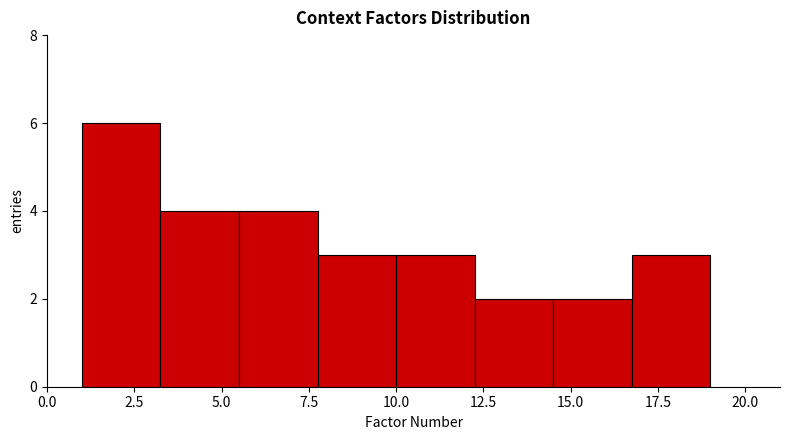

What is the height of the bar covering 10.00 to 12.25 on the x-axis? Neither the bar edges nor the heights are printed on the chart, so give them approximately, as read against the axes.

3